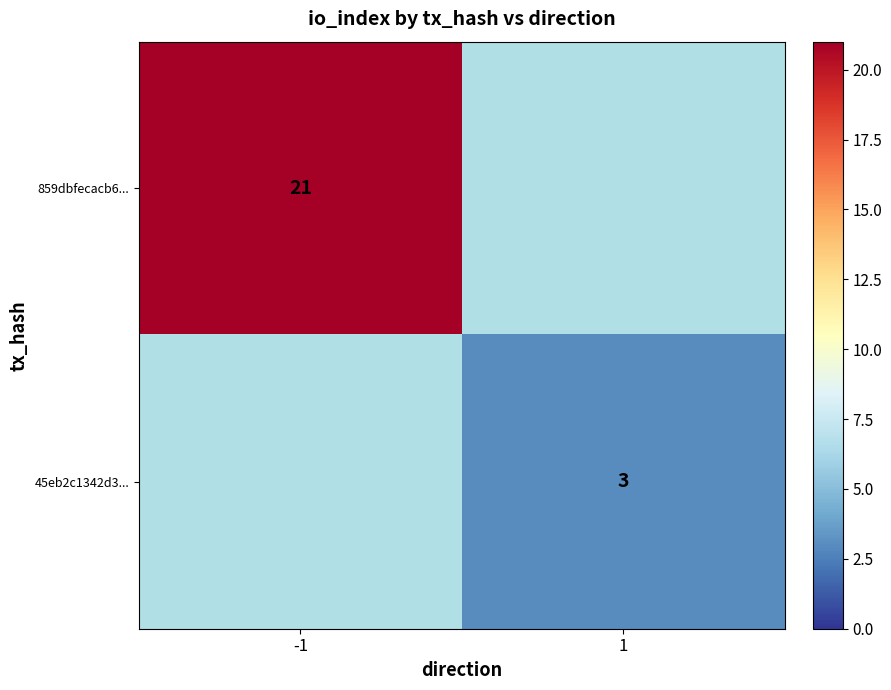

Which label corresponds to the smallest value in the chart?

1